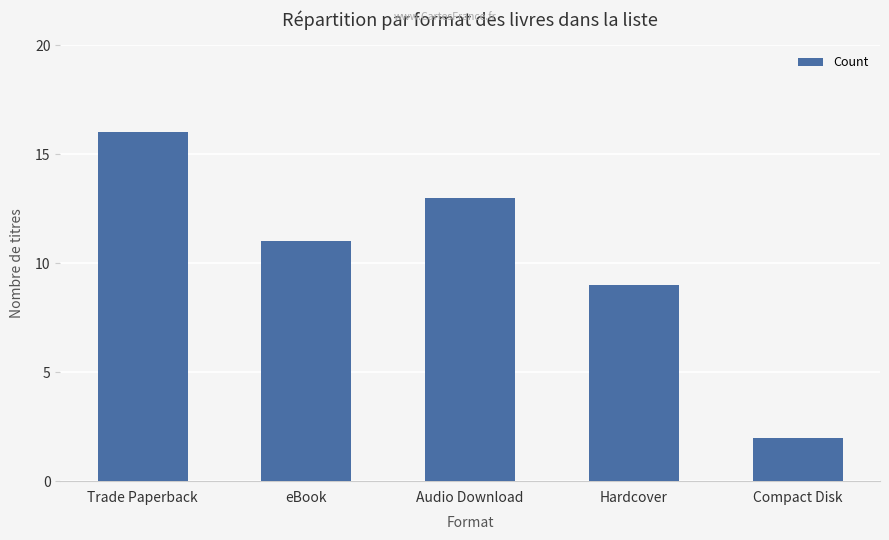

At which label is the value closest to 9?

Hardcover